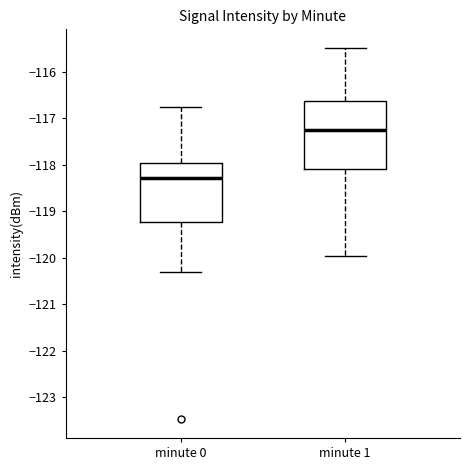

Reading left to right, read every box against the y-axis: the position of its median line, the range the box covers, and the ends of its whiskers. The values are not printed on the chart, so give them approximately, as read against the axis.

minute 0: median -118.3, box -119.2 to -118.0, whiskers -120.3 to -116.8
minute 1: median -117.2, box -118.1 to -116.6, whiskers -120.0 to -115.5